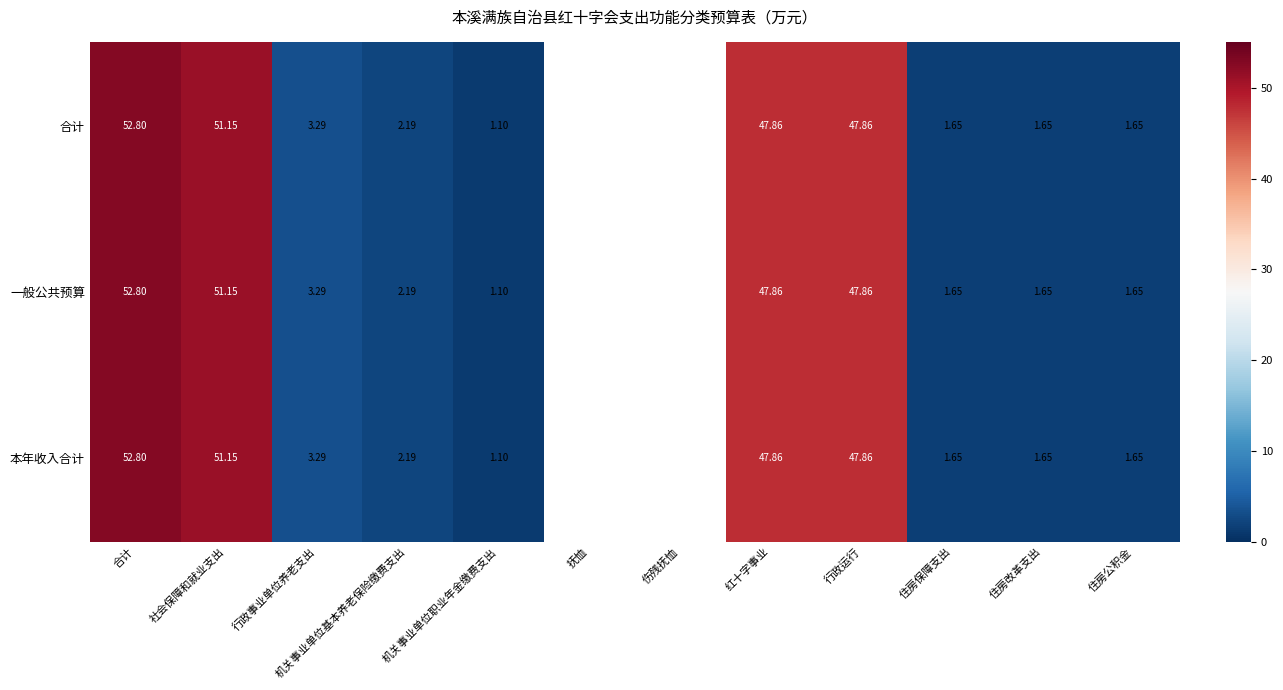

Is the value of 一般公共预算 at 住房改革支出 greater than the value of 本年收入合计 at 合计?

No